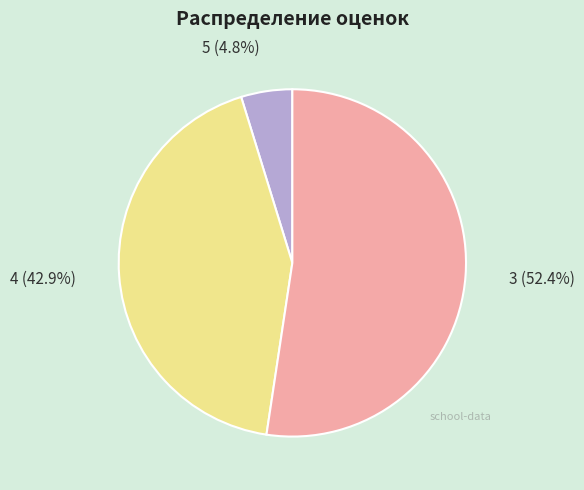

Which category has the smallest portion of the pie?

5